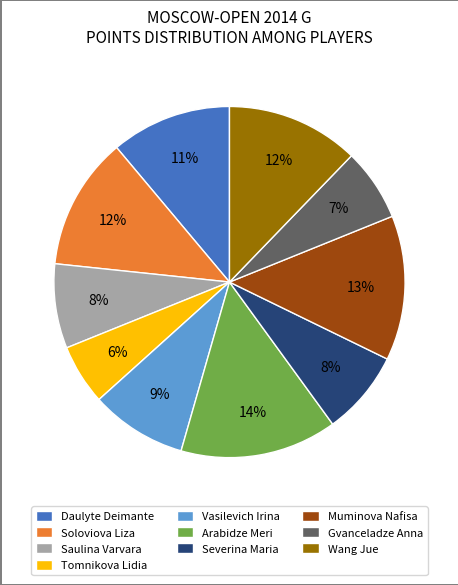

To the nearest percent, what portion does Severina Maria represent?

8%